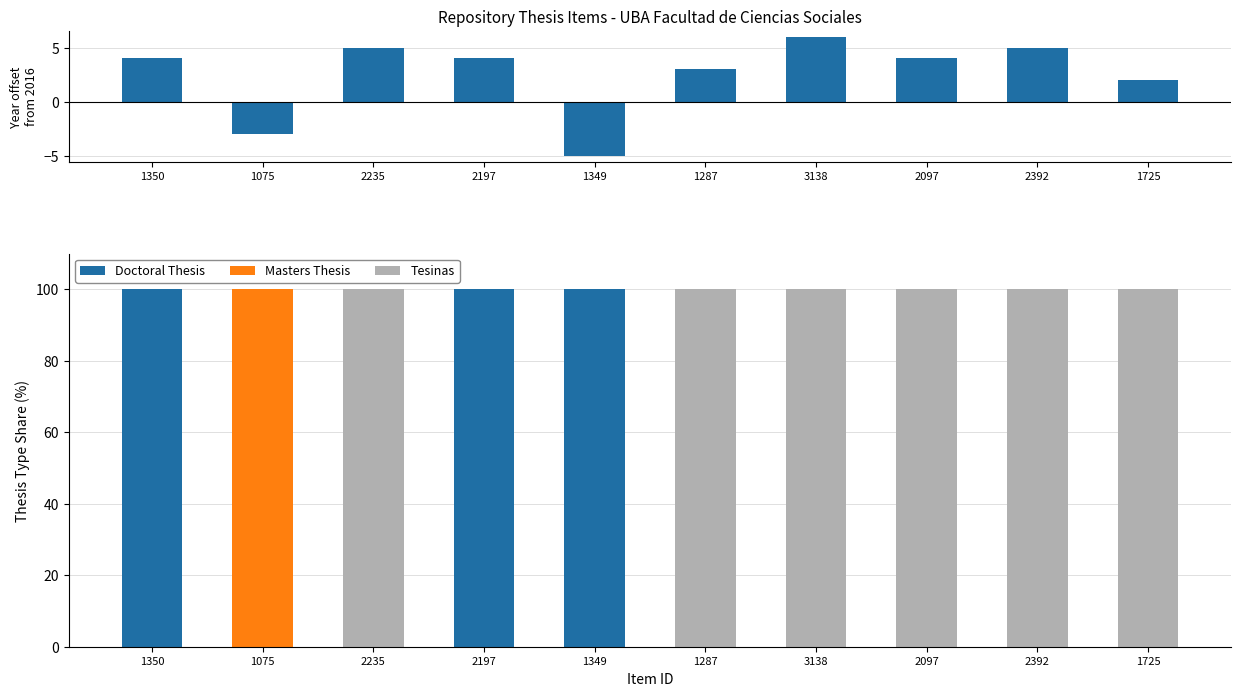

What is the value of the Year offset from 2016 bar at the 7th from the left?

6